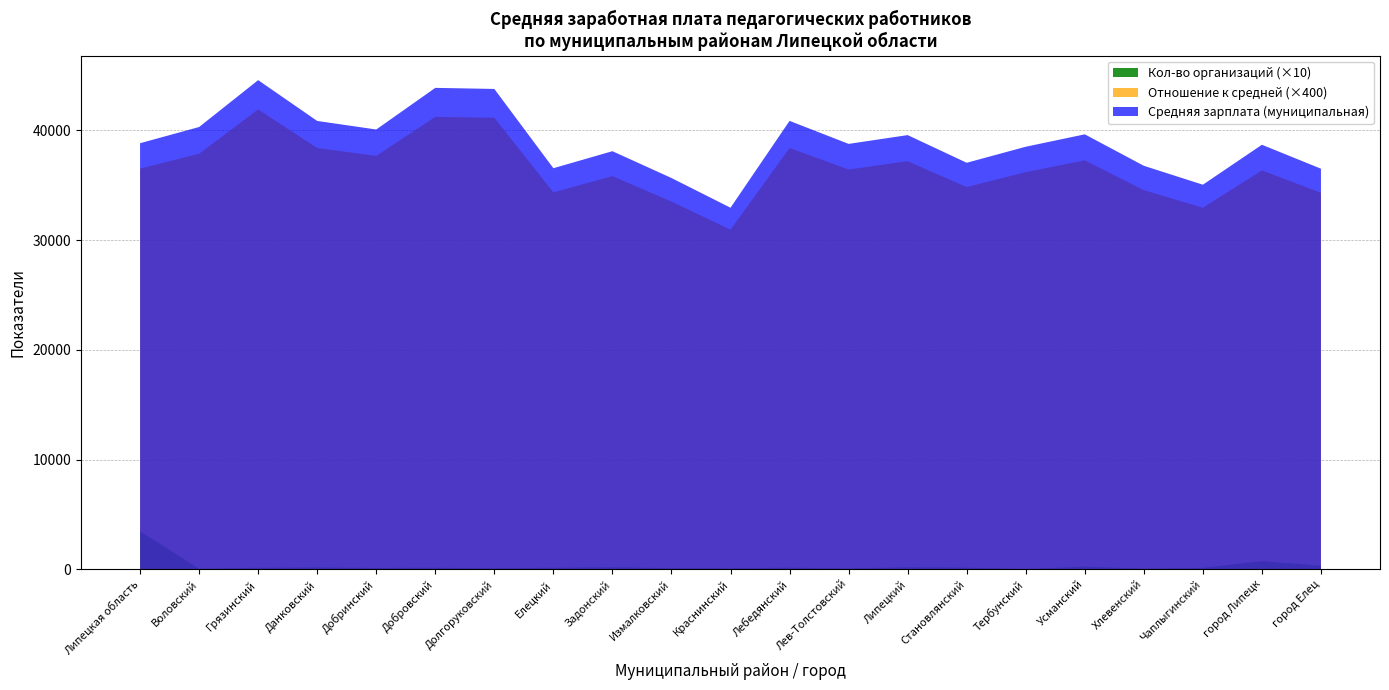

Reading right to left, list all the values displayed in this chart.

Средняя зарплата (муниципальная): 36514.1	38697.6	35055.8	36780.4	39647.7	38516.3	37055.2	39577.7	38775.6	40874.7	32958.1	35666.7	38110.8	36559.8	43783.2	43882.6	40087.8	40866.9	44586.3	40314.5	38838.4
Отношение к средней (муниципальная): 85.8	90.9	82.4	86.4	93.2	90.5	87.1	93.0	91.1	96.0	77.4	83.8	89.6	85.9	102.9	103.1	94.2	96.0	104.8	94.7	91.3
Количество организаций (муниципальная): 33.0	75.0	14.0	6.0	25.0	3.0	16.0	20.0	8.0	16.0	9.0	11.0	20.0	15.0	10.0	15.0	13.0	18.0	15.0	5.0	347.0